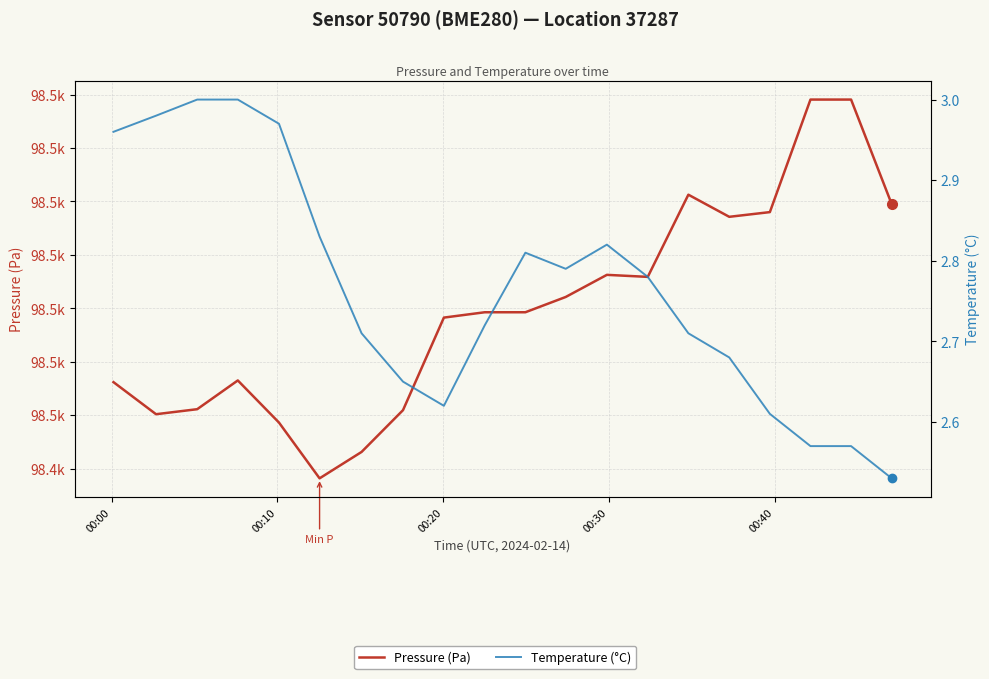

How many series are shown in this chart?

2